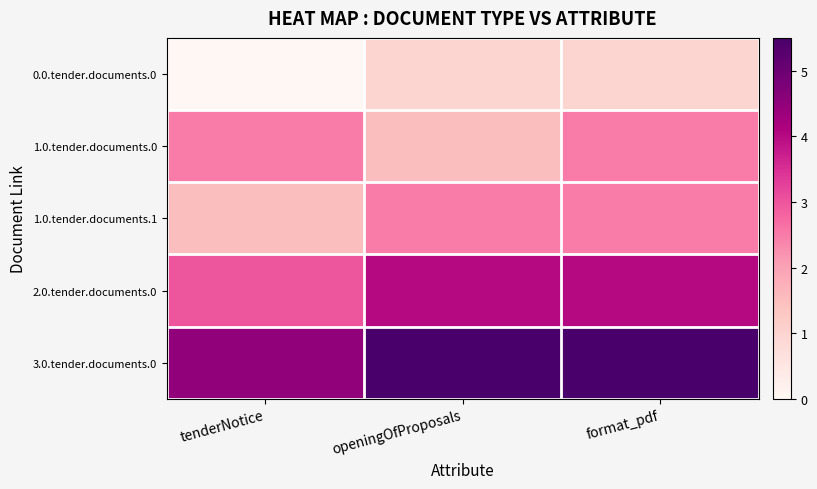

Reading left to right, list all the values displayed in this chart.

0.0.tender.documents.0: tenderNotice=0.0	openingOfProposals=1.0	format_pdf=1.0
1.0.tender.documents.0: tenderNotice=2.5	openingOfProposals=1.5	format_pdf=2.5
1.0.tender.documents.1: tenderNotice=1.5	openingOfProposals=2.5	format_pdf=2.5
2.0.tender.documents.0: tenderNotice=3.0	openingOfProposals=4.0	format_pdf=4.0
3.0.tender.documents.0: tenderNotice=4.5	openingOfProposals=5.5	format_pdf=5.5